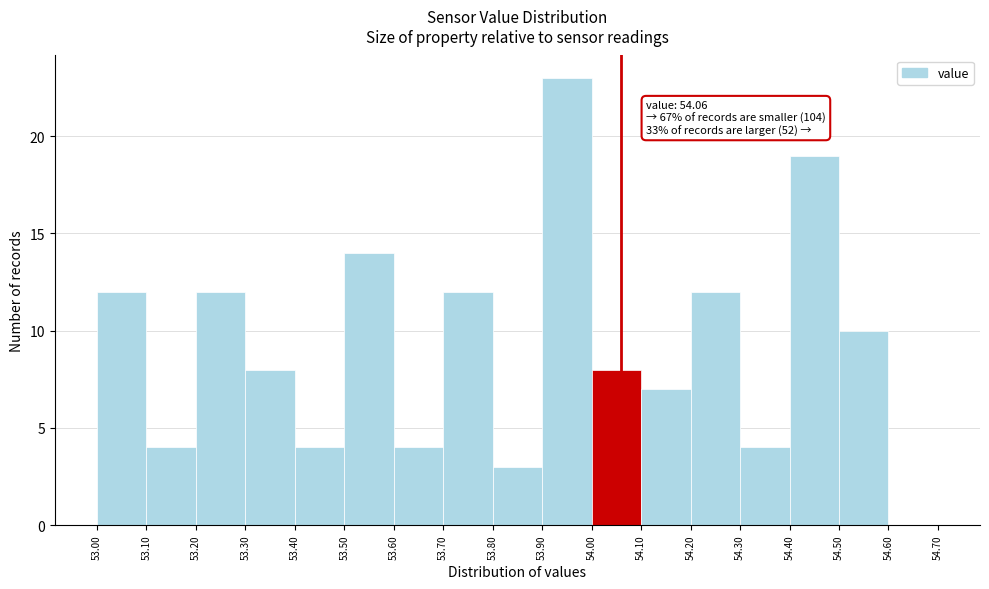

Over which range of the x-axis is the bar tallest?

53.90 to 54.00